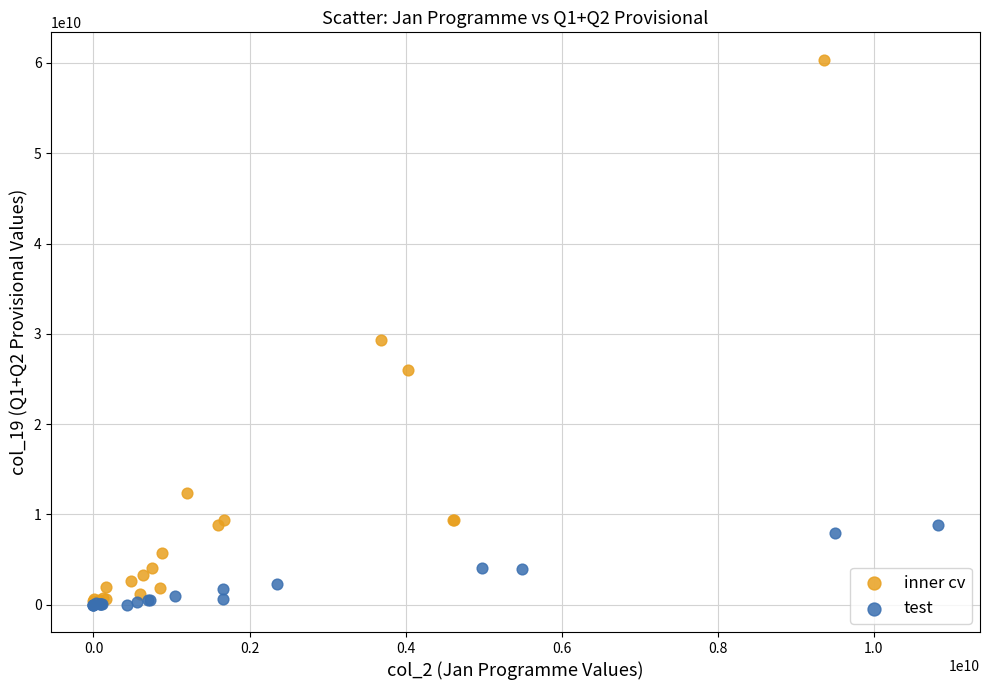

Which series has the largest Y range (max minus min)?

inner cv